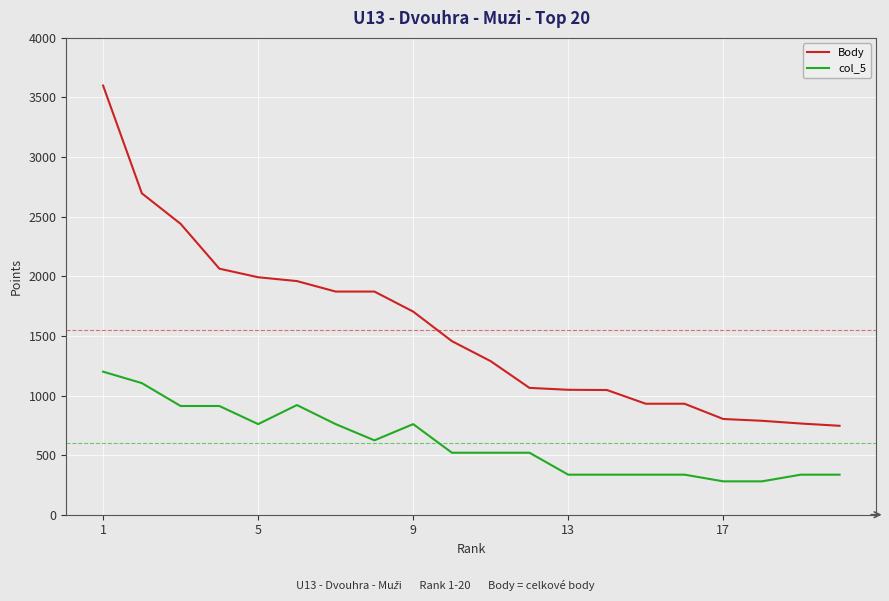

True or false: col_5 and Body intersect in this chart.

False